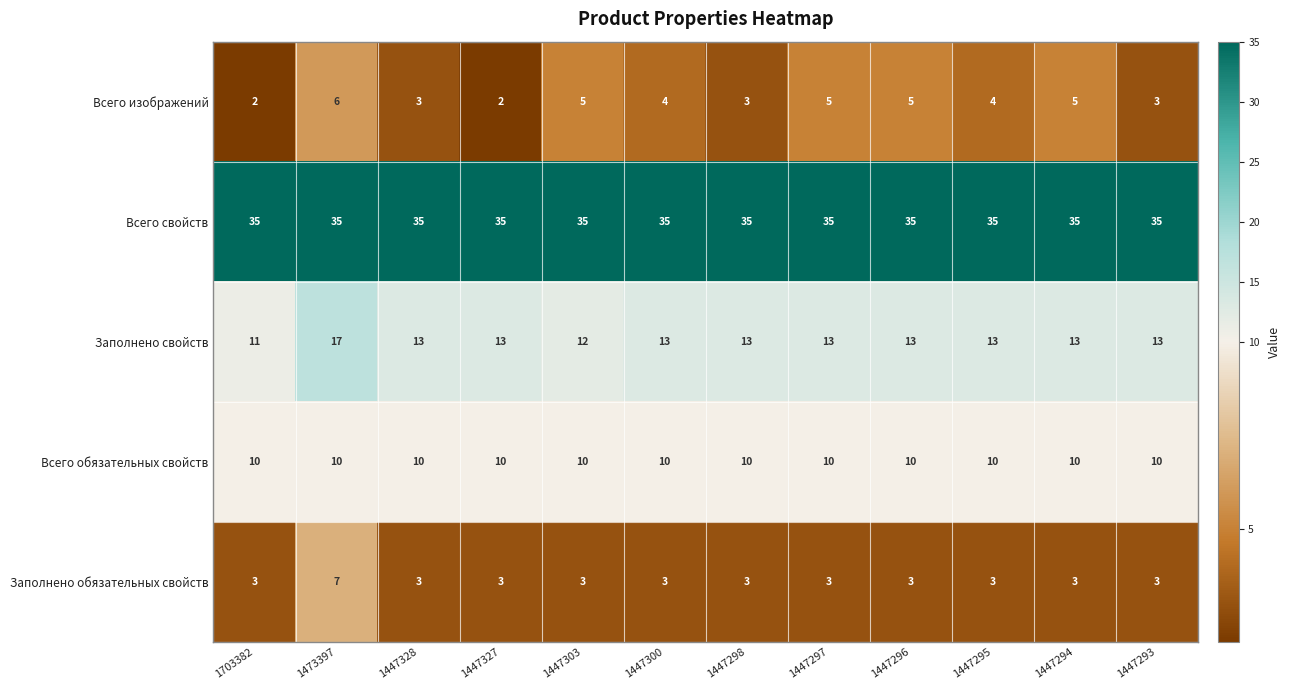

Which series has the largest range (max minus min)?

Заполнено свойств